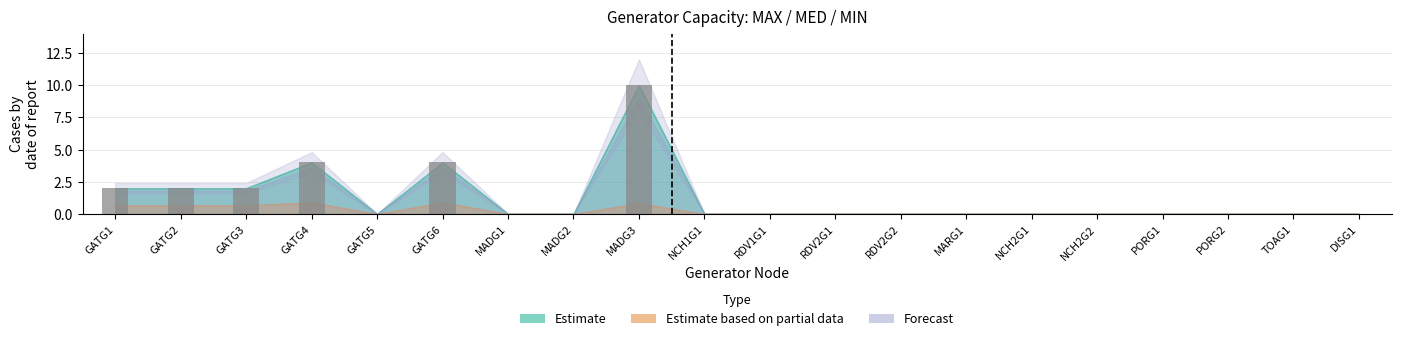

What is the greatest value displayed?

10